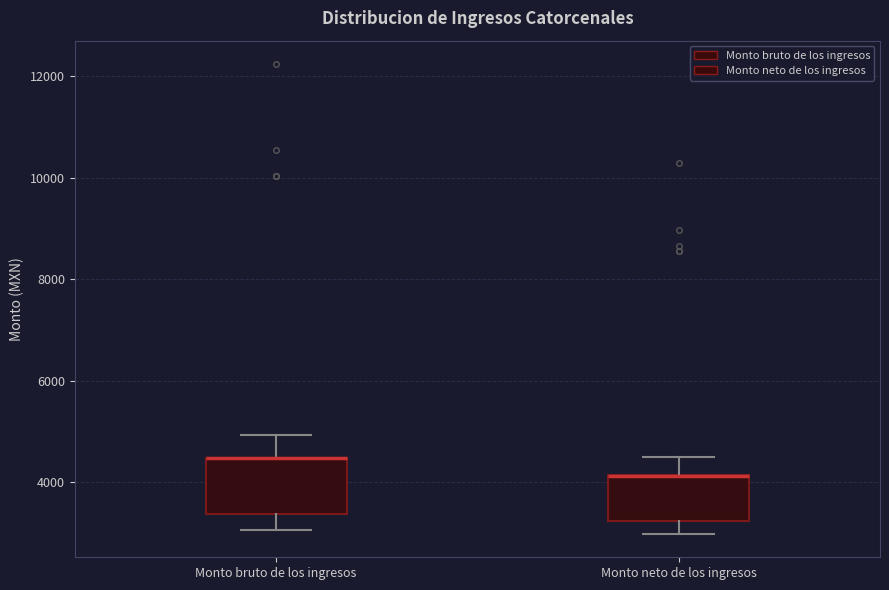

Reading left to right, read every box against the y-axis: the position of its median line, the range the box covers, and the ends of its whiskers. The values are not printed on the chart, so give them approximately, as read against the axis.

Monto bruto de los ingresos: median 4400 (drawn on the box's upper edge), box 3400 to 4400, whiskers 3000 to 5000
Monto neto de los ingresos: median 4200 (drawn on the box's upper edge), box 3200 to 4200, whiskers 3000 to 4400